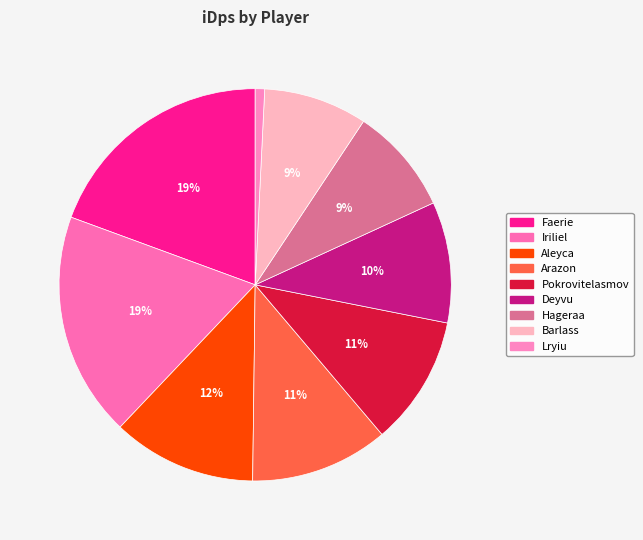

To the nearest percent, what is the average slice percentage?

11%